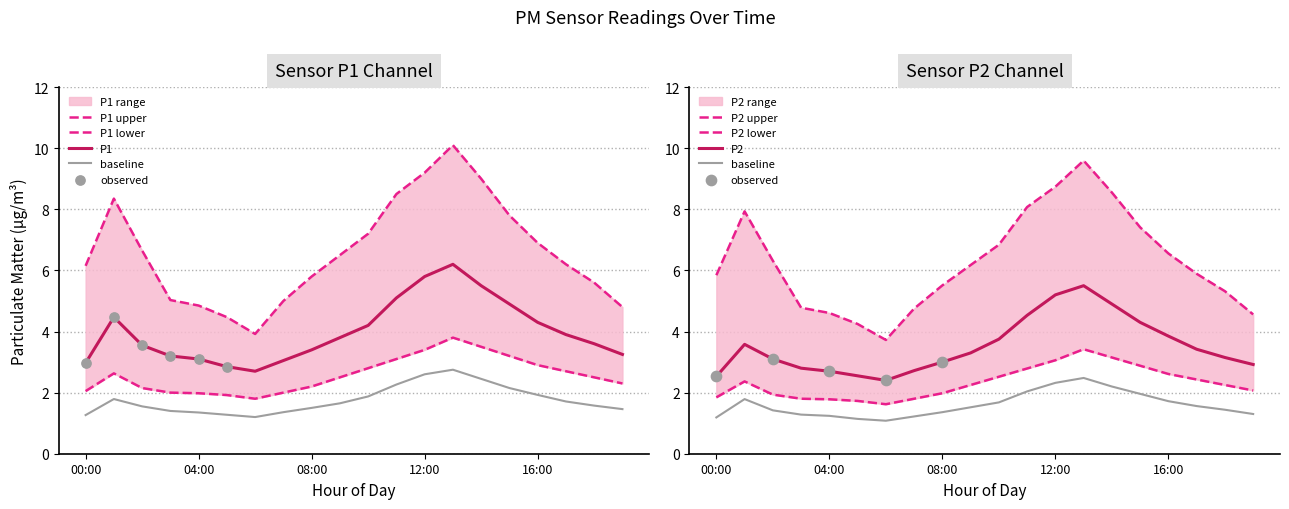

Which series has the widest spread of Y values?

P1_upper